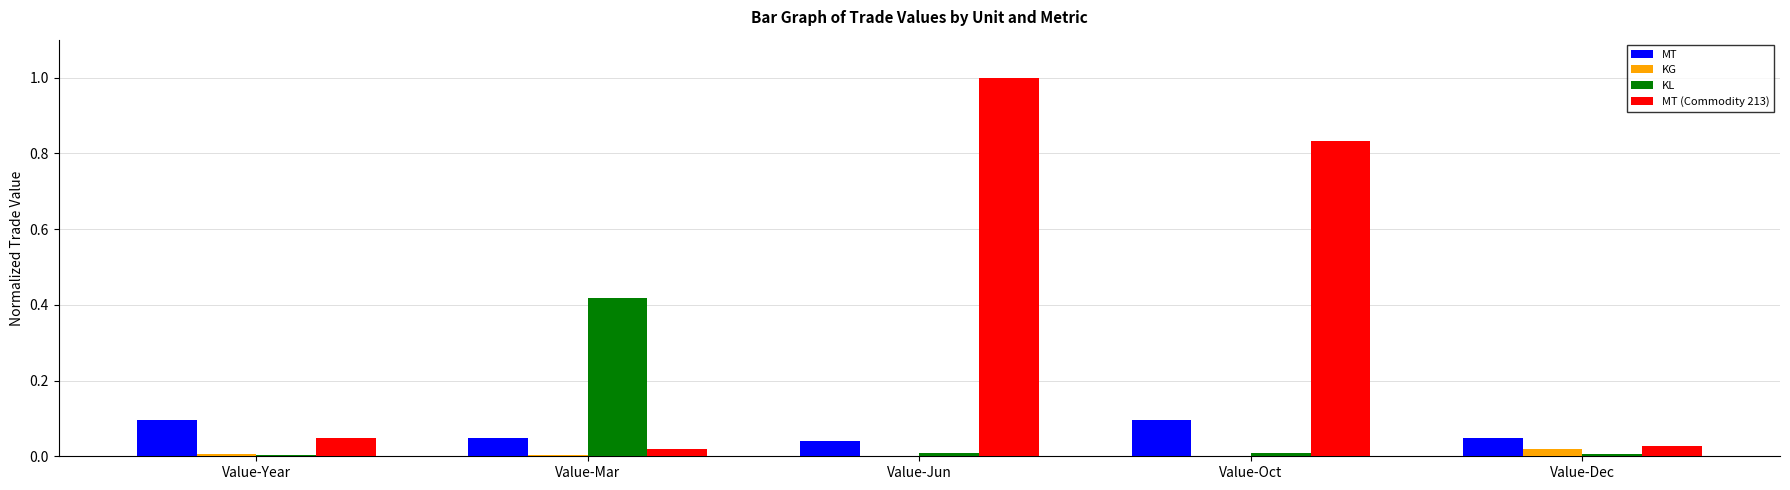

How many groups of bars are there?

5